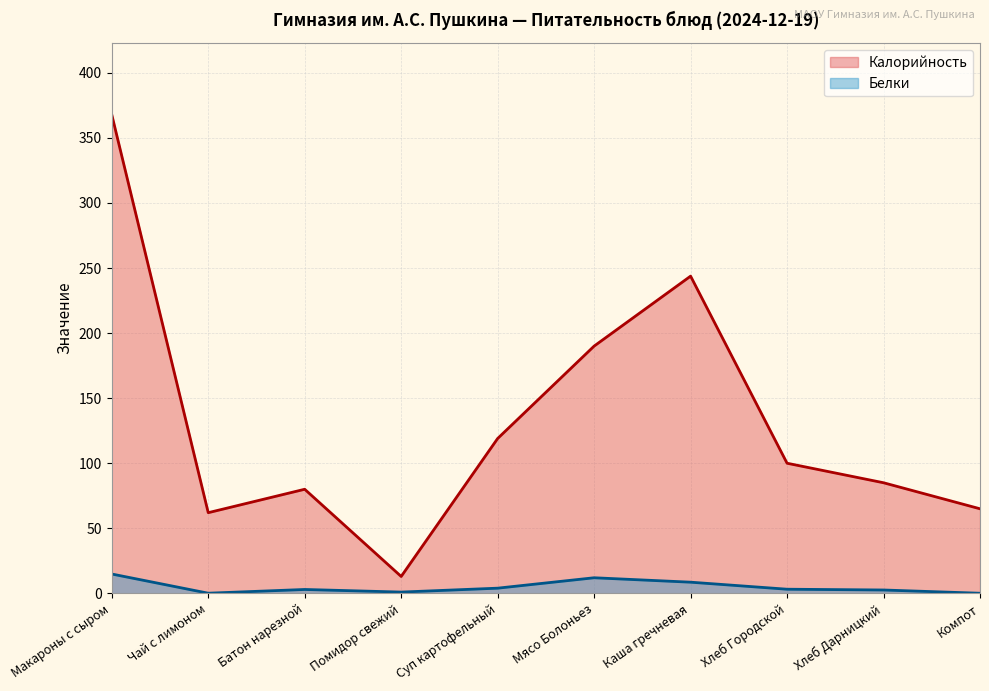

True or false: Калорийность has a value of 65.0 at Компот.

True